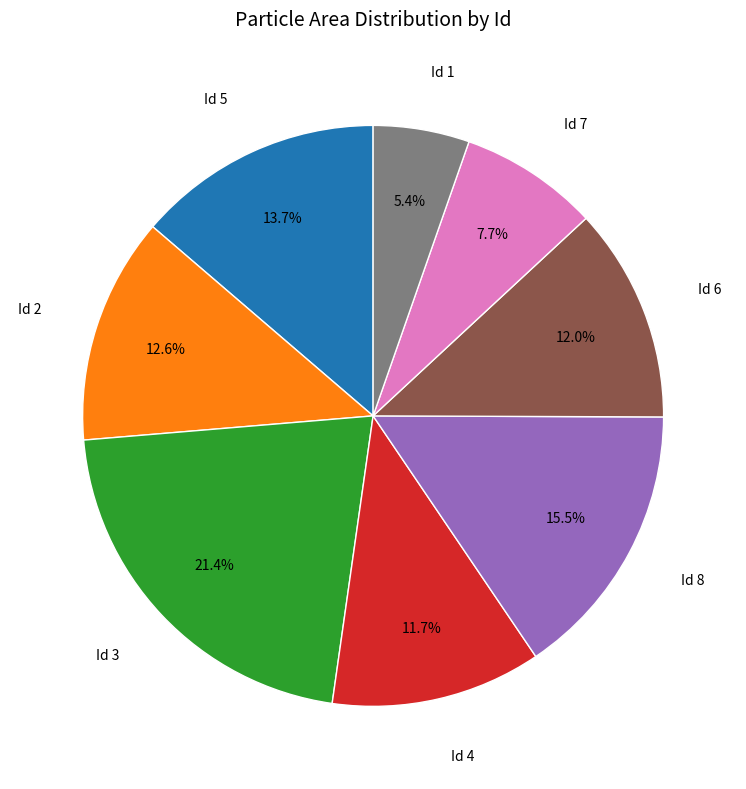

Is there a majority slice in this chart?

No